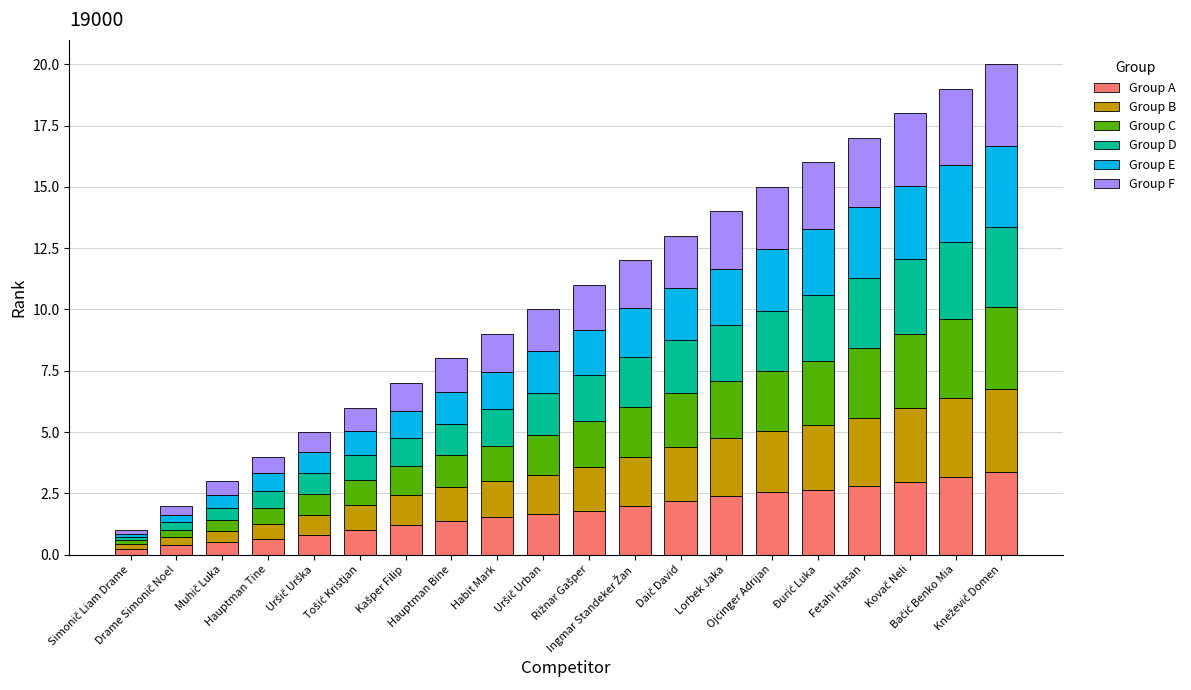

Are the bars horizontal?

No